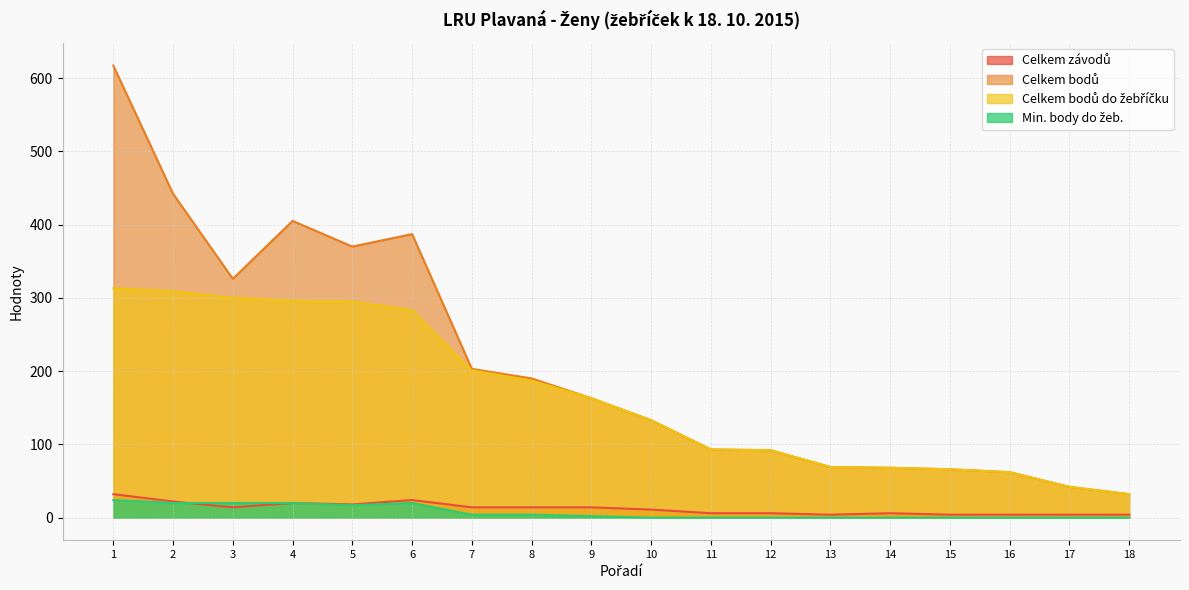

Does the chart display data point markers on the line(s)?

No